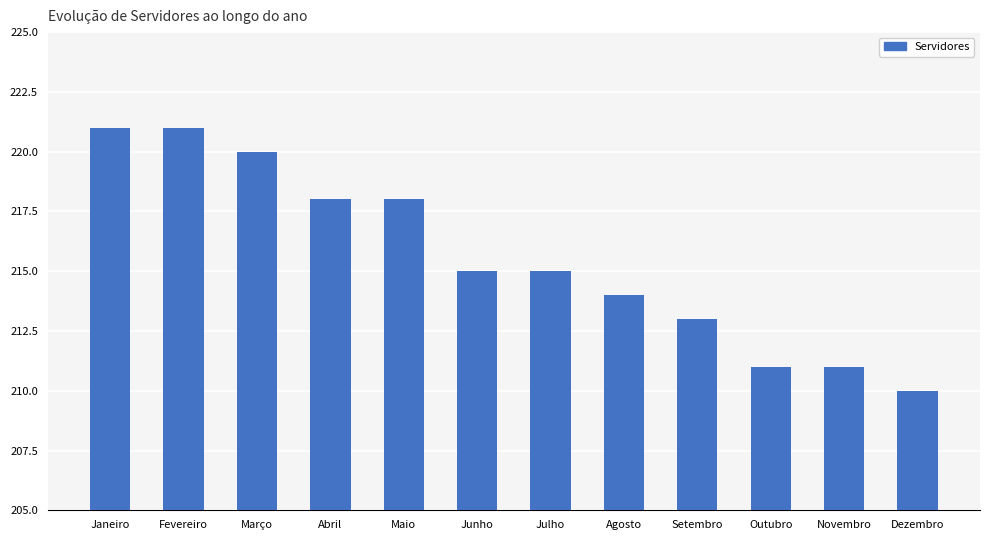

What is the label of the 4th bar from the right?

Setembro